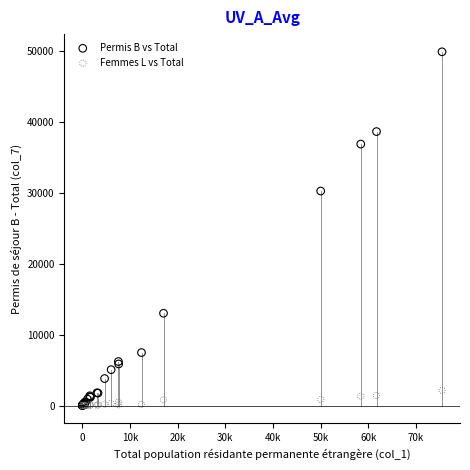

In the Permis B vs Total series, what Y value is closest to 24913?

30211